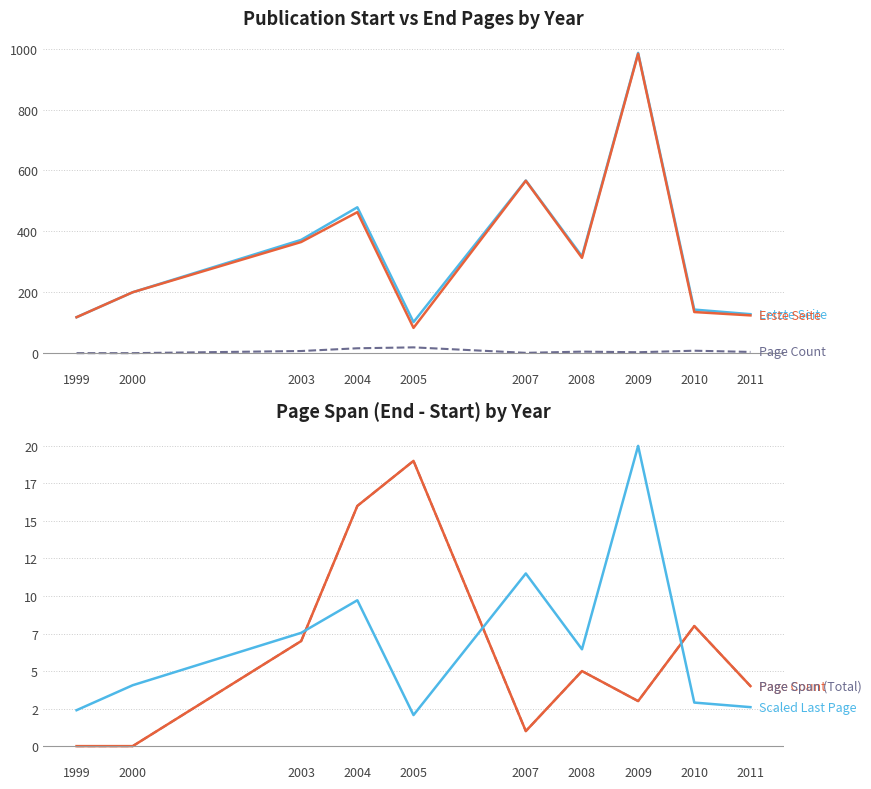

Is it true that Scaled Last Page equals 2.9 at 2010?

True